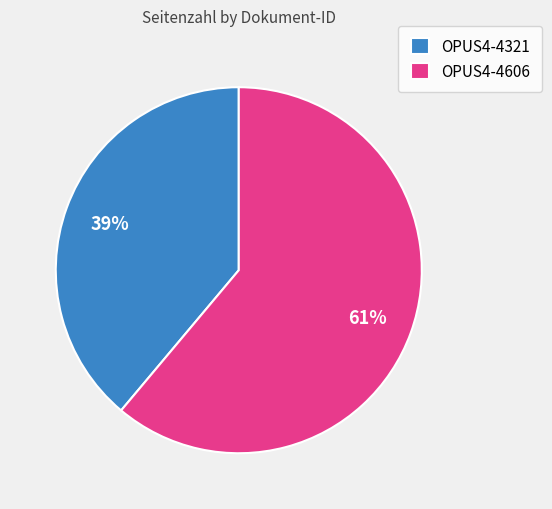

How many slices are in this pie chart?

2